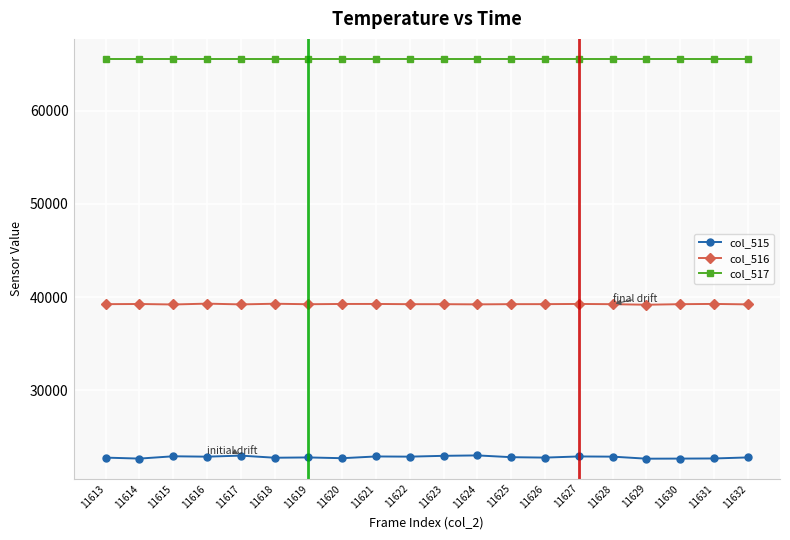

What is the minimum value for col_515?

22683